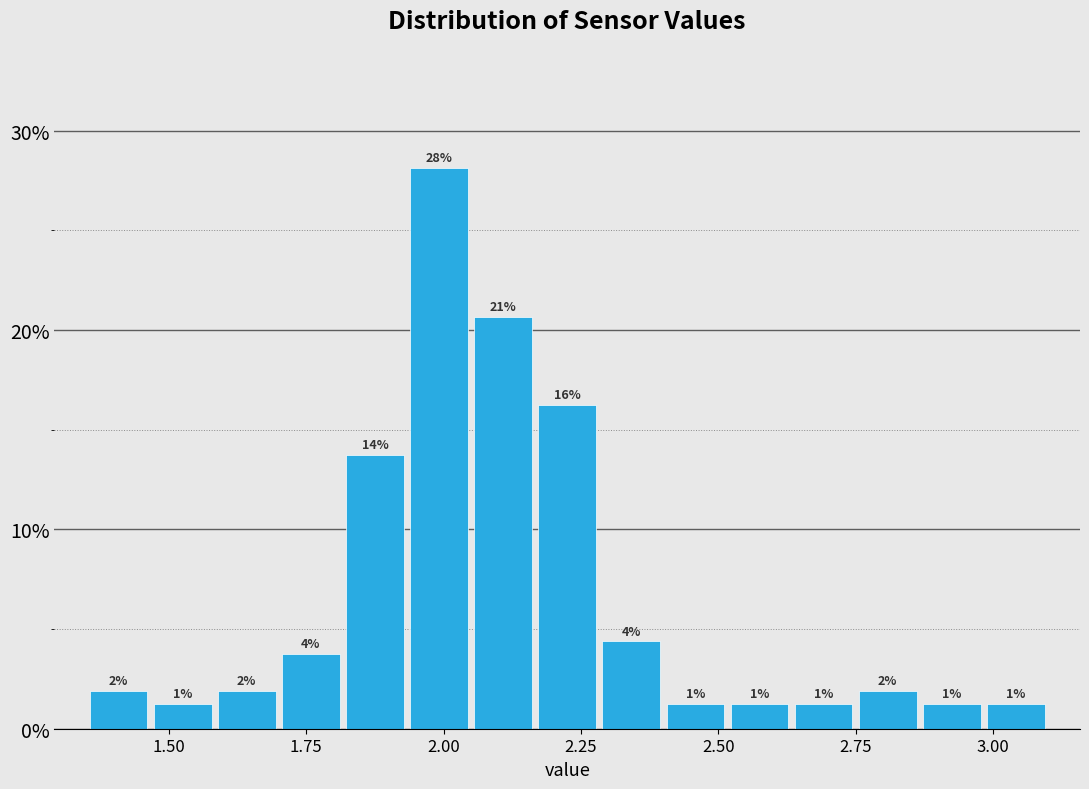

Around what value on the x-axis is the tallest bar? Give the approximate position of its centre, as read against the axis.

2.00